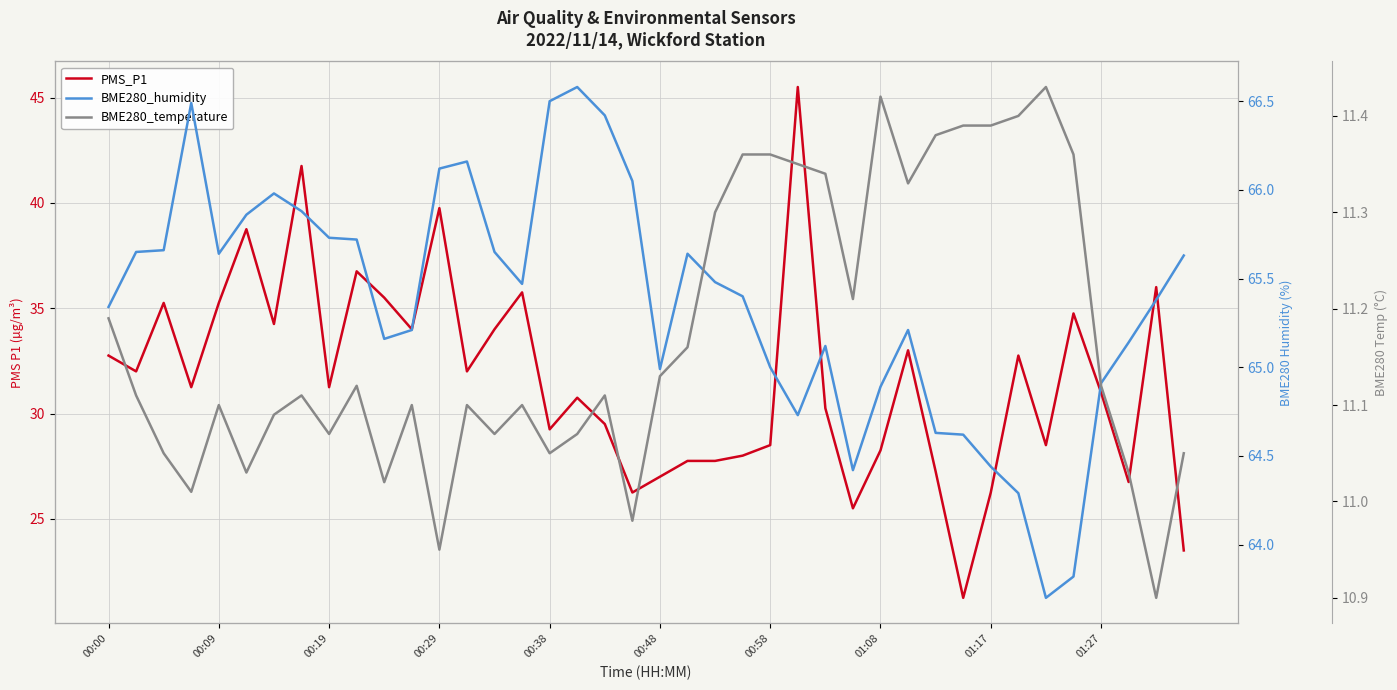

What is the average value of the PMS_P1 series?

31.6